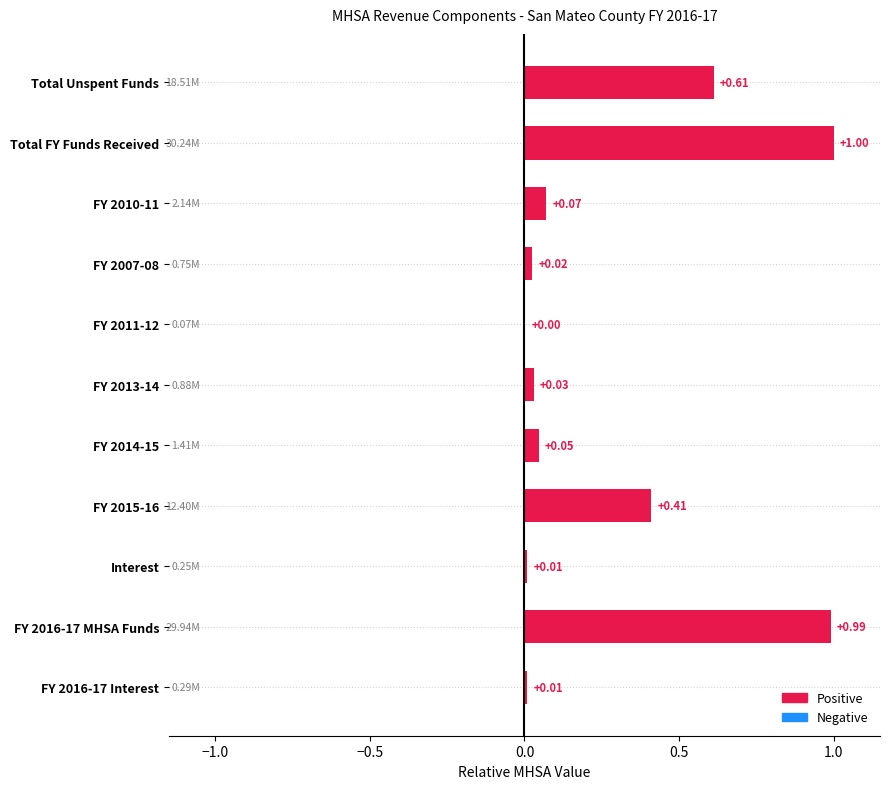

What is the sum of all values?

3.2